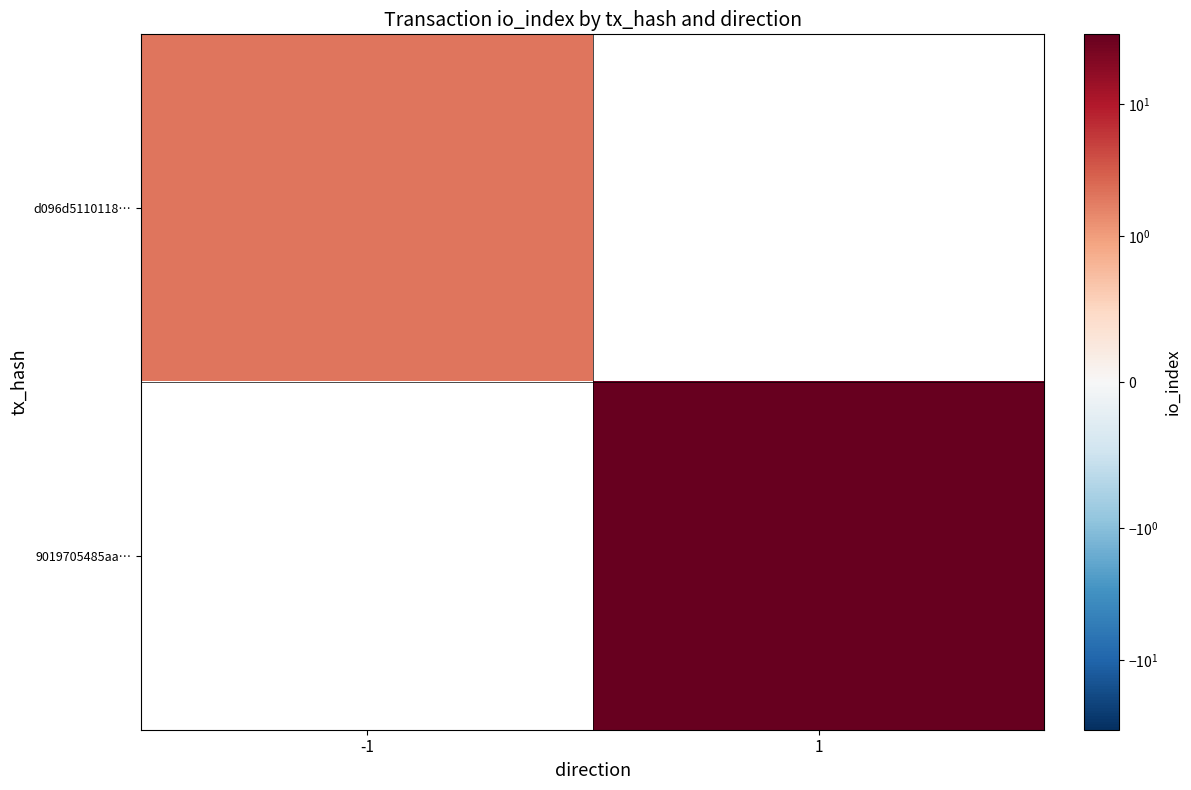

Which category has the highest value in the d096d5110118… series?

-1